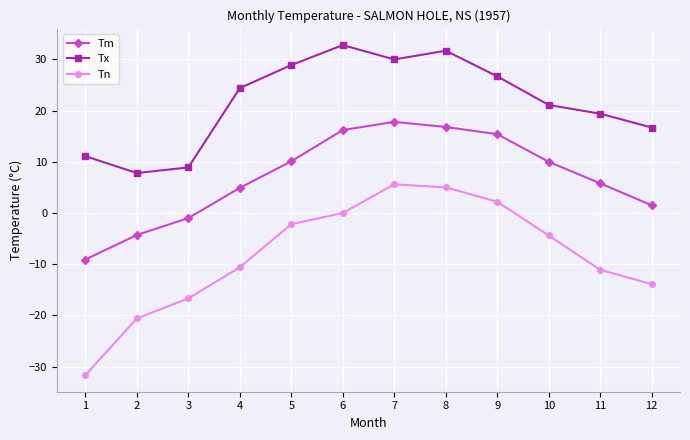

Which series has the widest spread of values?

Tn